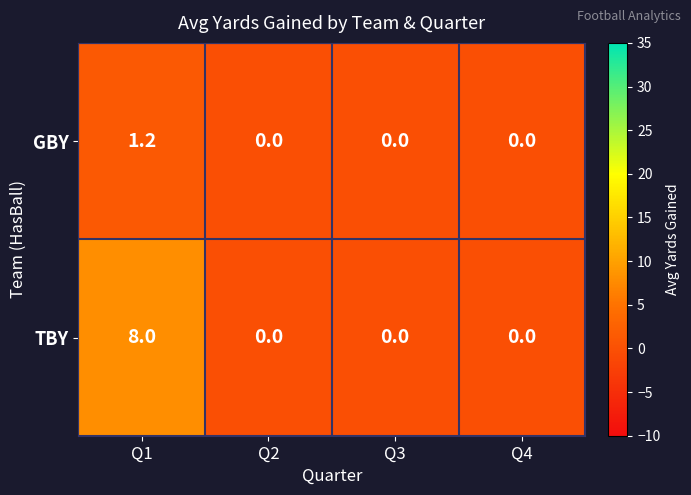

How many values in GBY are above zero?

1